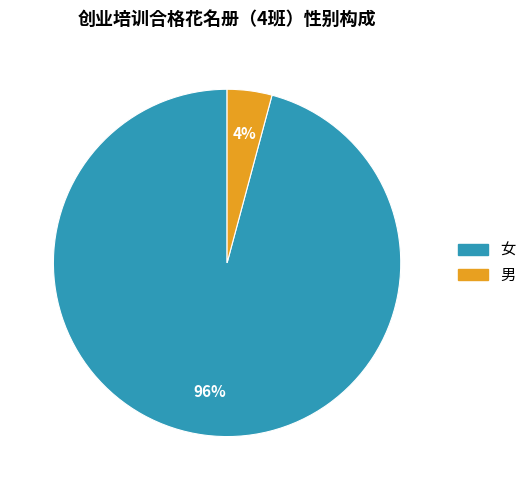

Does 男 account for over 50% of the chart?

No